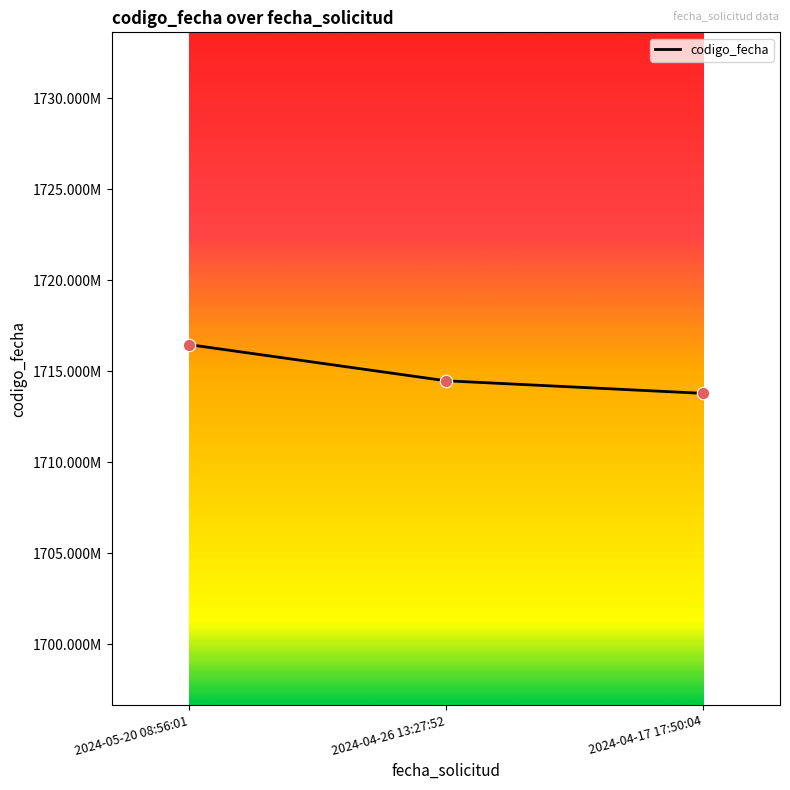

Which has a higher value, 2024-04-17 17:50:04 or 2024-04-26 13:27:52?

2024-04-26 13:27:52